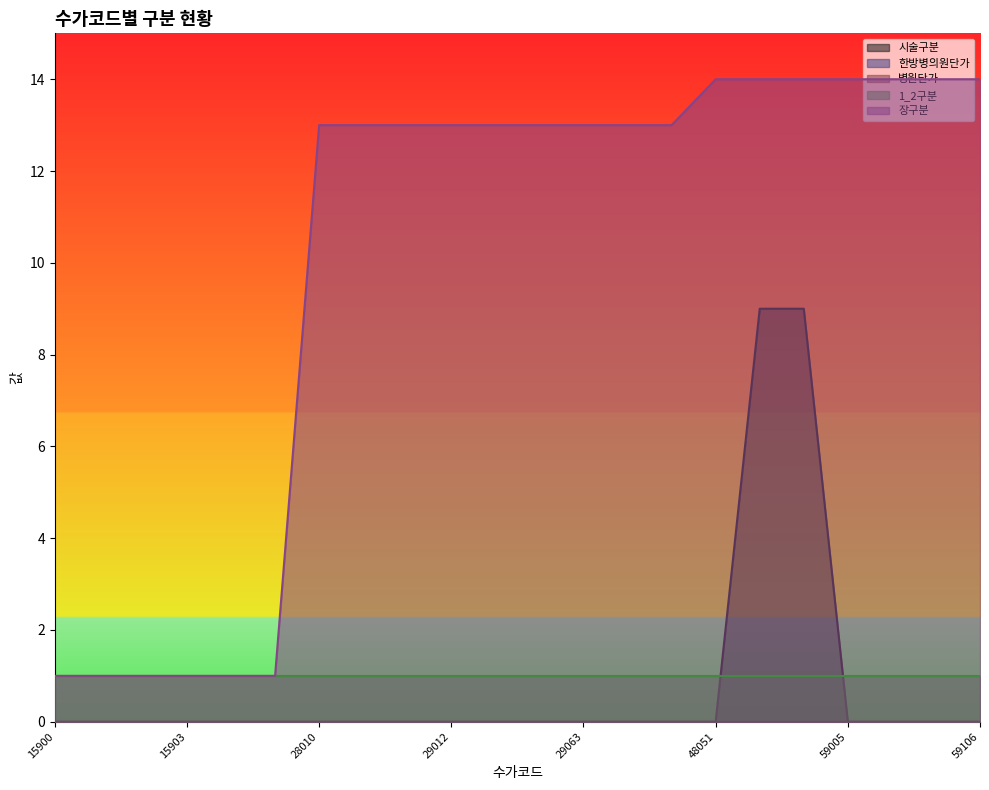

Is the value of 병원단가 at 29063 greater than the value of 장구분 at 15902?

No